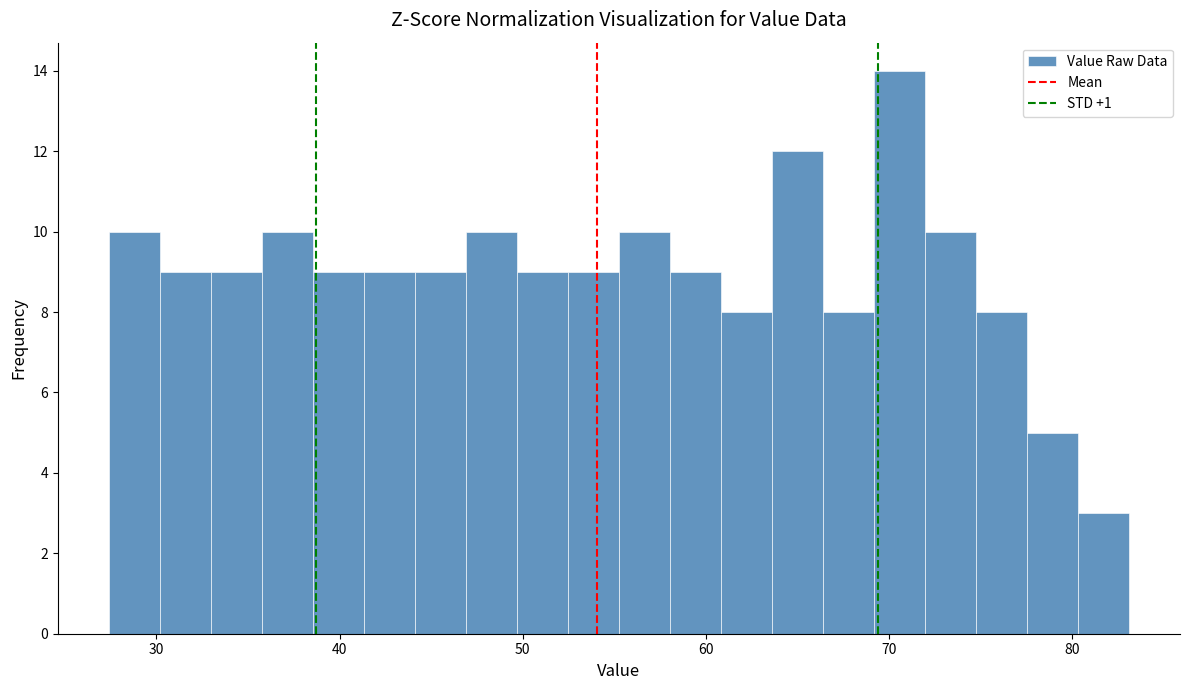

Around what value on the x-axis is the tallest bar? Give the approximate position of its centre, as read against the axis.

71